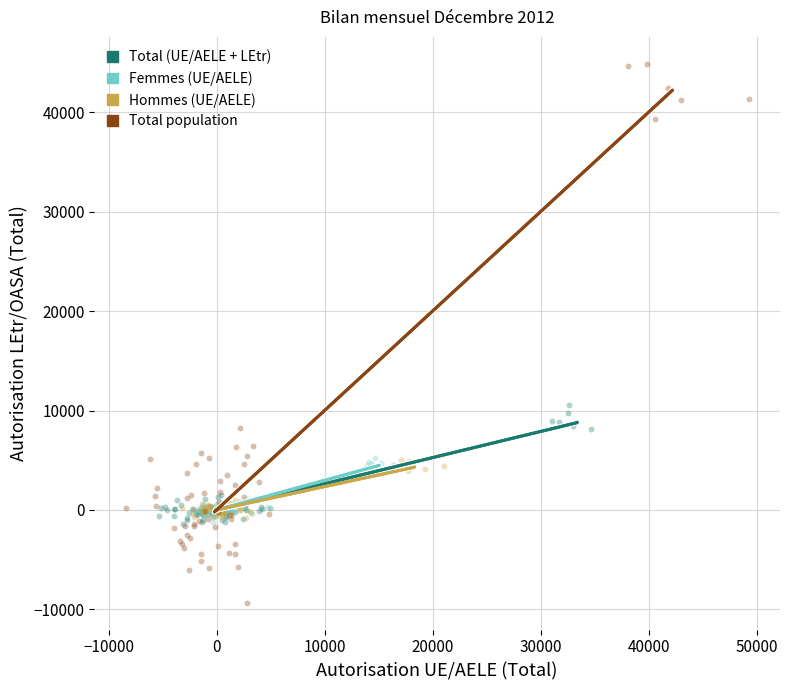

Which series has the largest Y range (max minus min)?

Total population